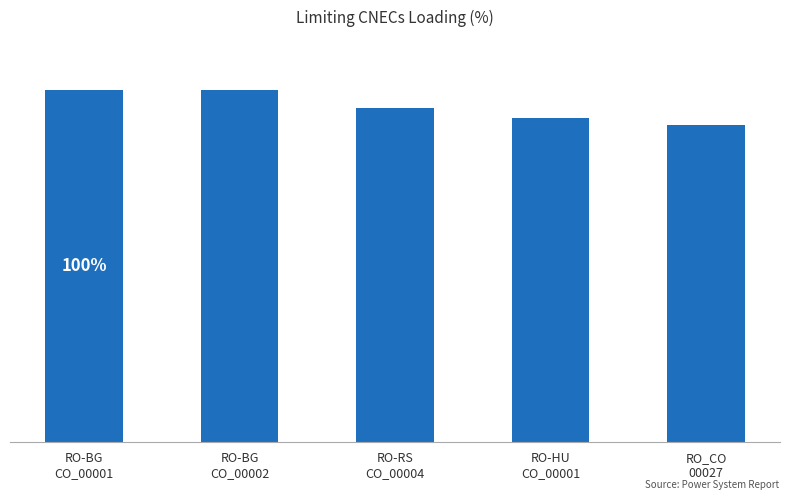

Are the bars horizontal?

No